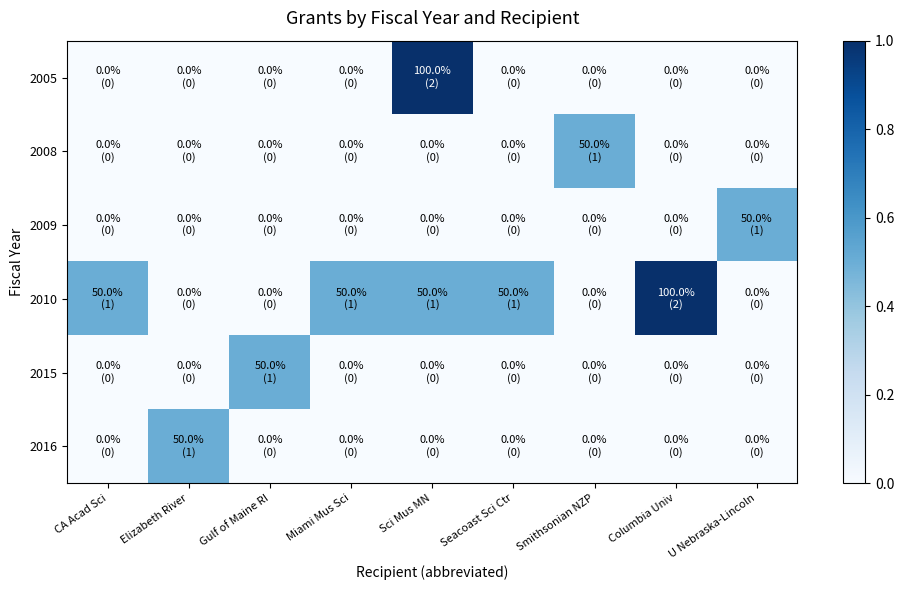

What is the total value across all series at Sci Mus MN?

1.5